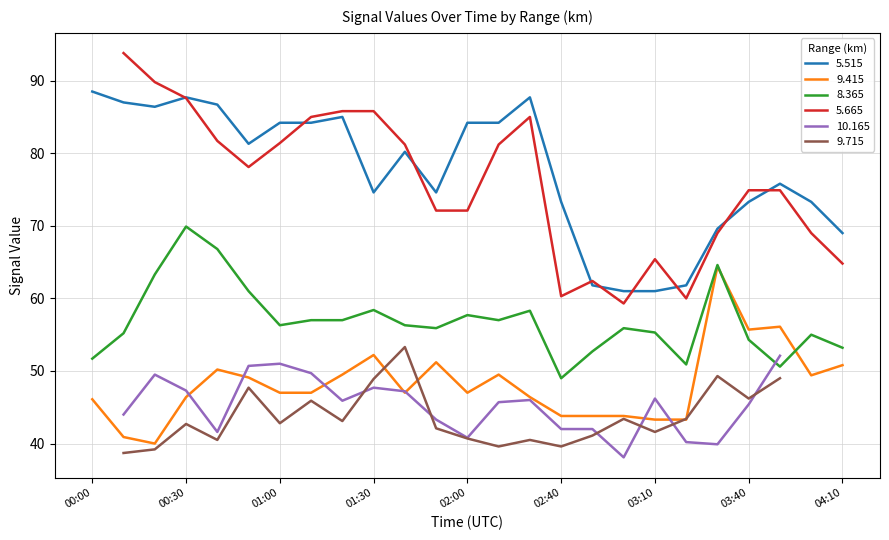

What is the label of the 12th point from the right?

02:10